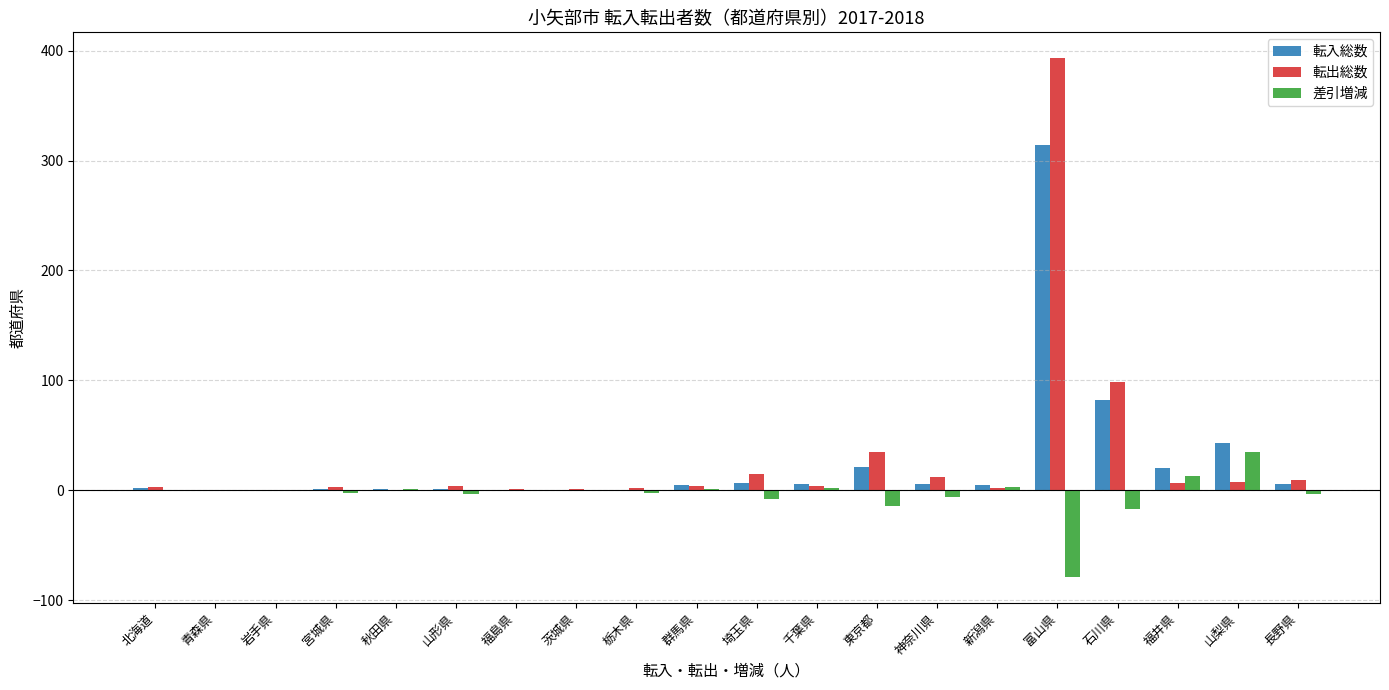

The value of 差引増減 at 山梨県 is 35. True or false?

True